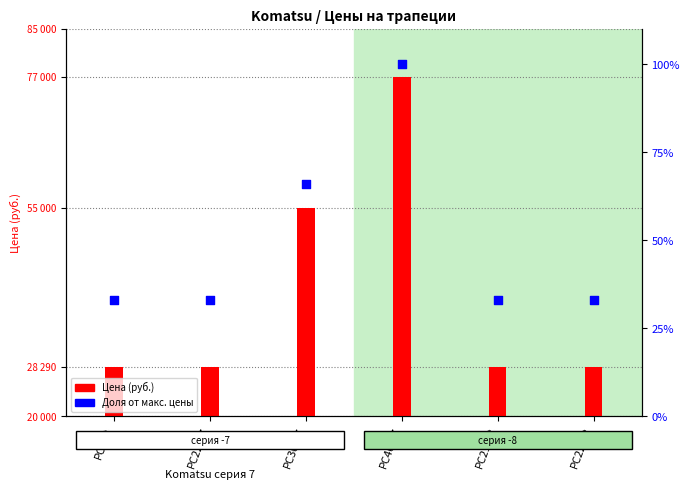

Which series has the widest spread of Y values?

Цена (руб.)